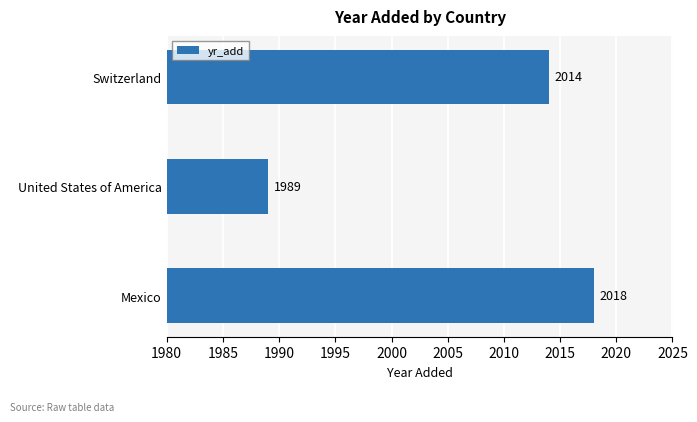

Is it true that the value at Mexico is 2018?

True